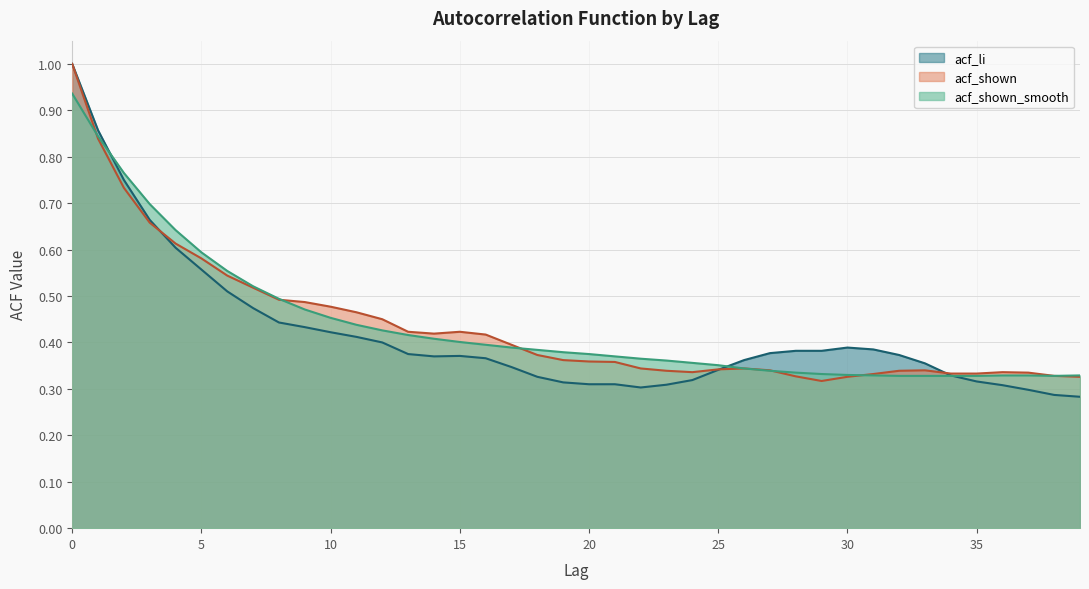

Does the chart have visible grid lines?

Yes